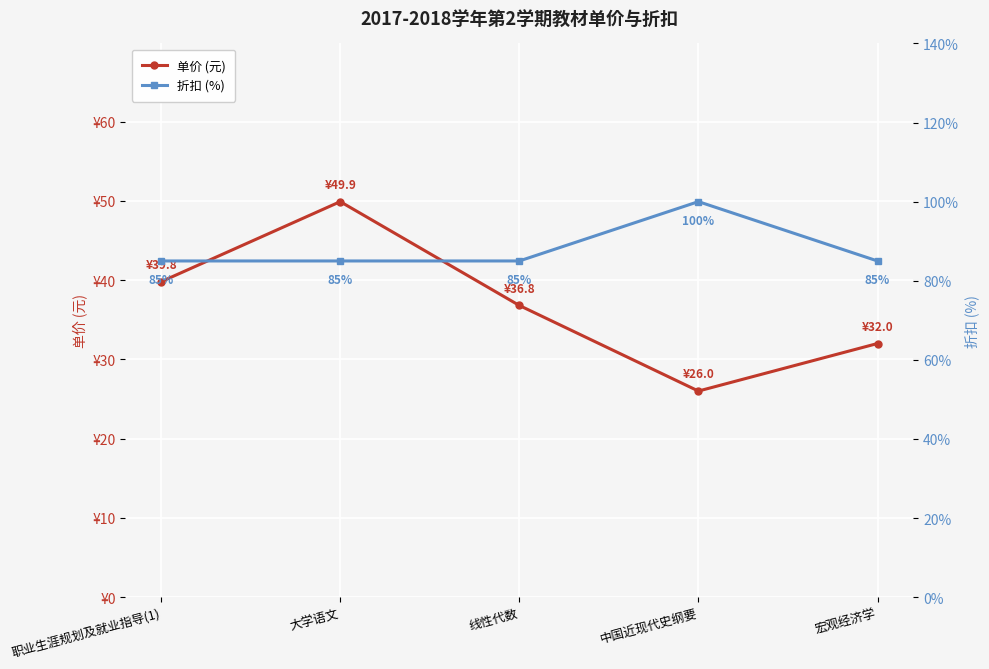

What is the label of the 5th point from the right?

职业生涯规划及就业指导(1)